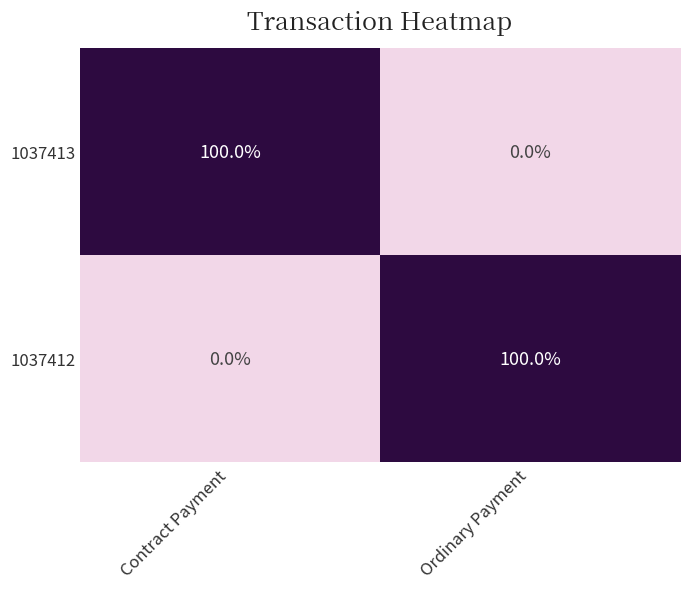

Is it true that 1037412 equals 0 at Contract Payment?

True